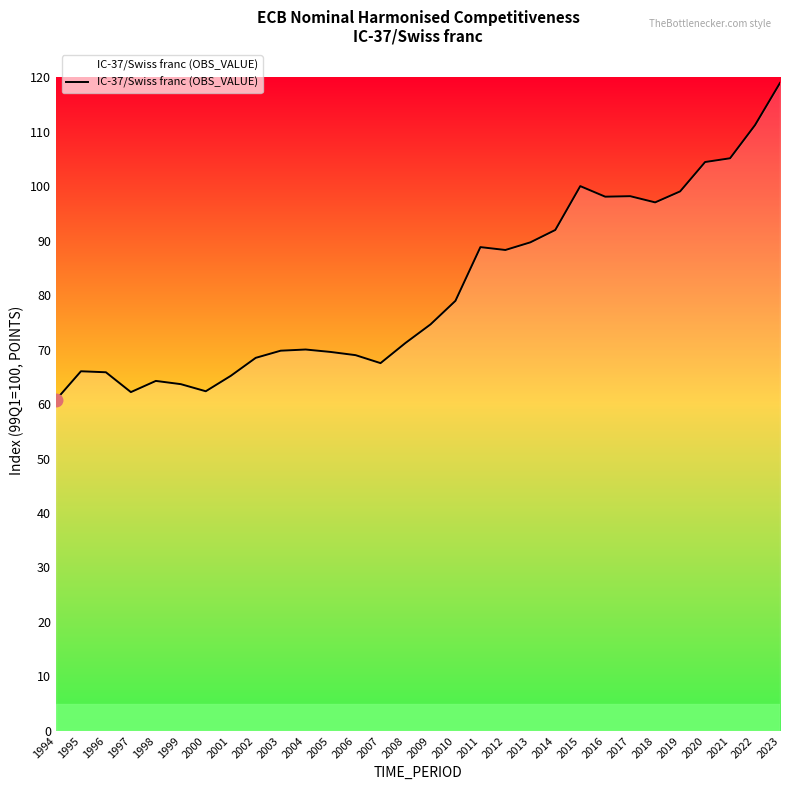

What is the change in value from 1999 to 2014?

+28.3